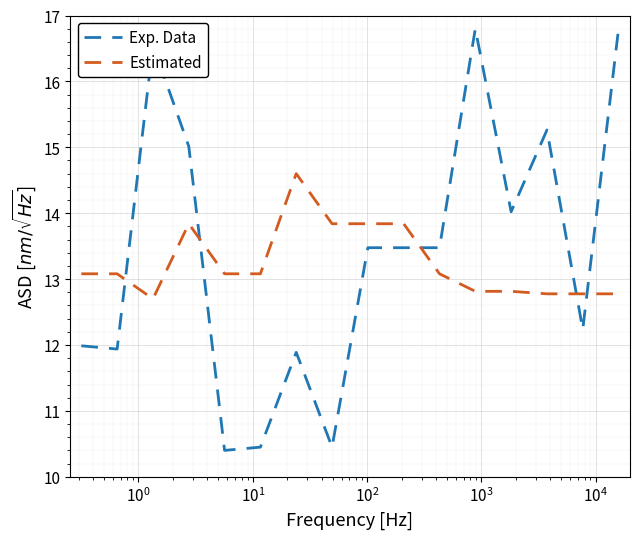

What are all the series names shown in the legend?

Exp. Data, Estimated